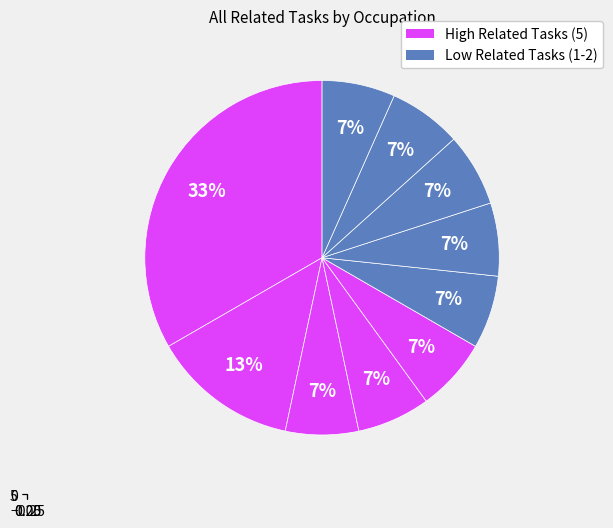

What is the ratio of the value at Structural Metal Fabricators and Fitters to the value at Welders, Cutters, Solderers, and Brazers?

1.0